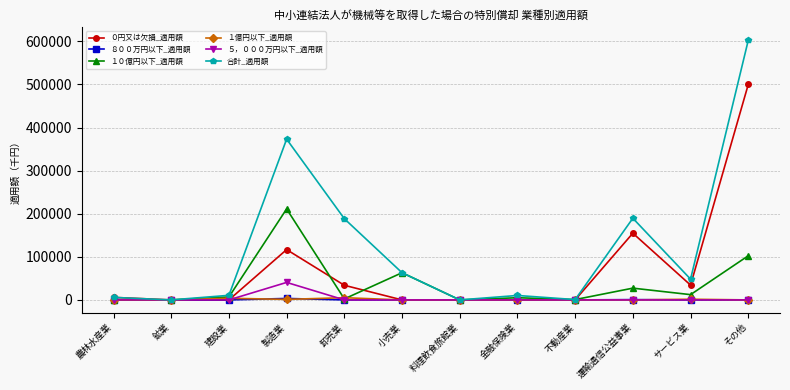

At which label does １０億円以下_適用額 reach its peak?

製造業